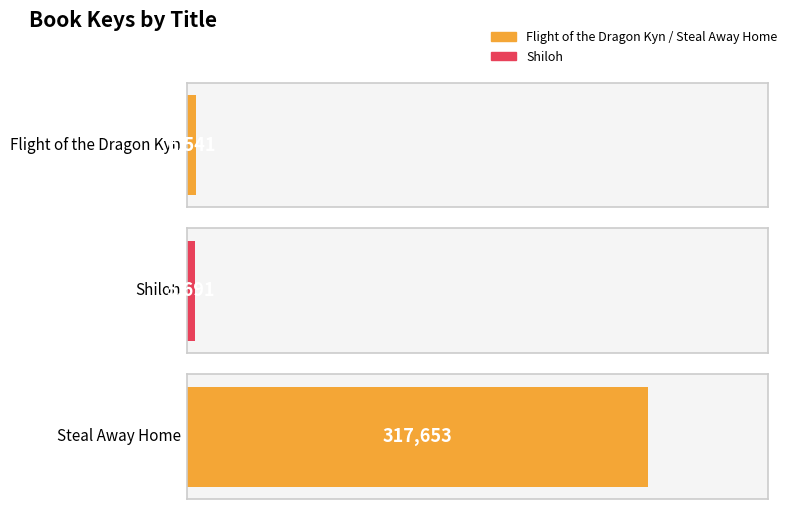

What is the difference between the values at Flight of the Dragon Kyn and Shiloh?

850